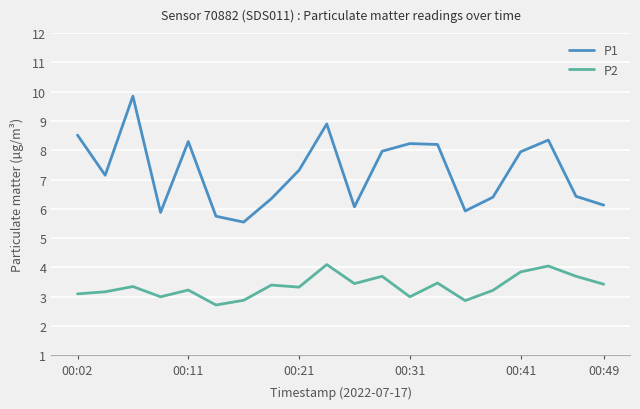

How many distinct data groups are displayed?

2